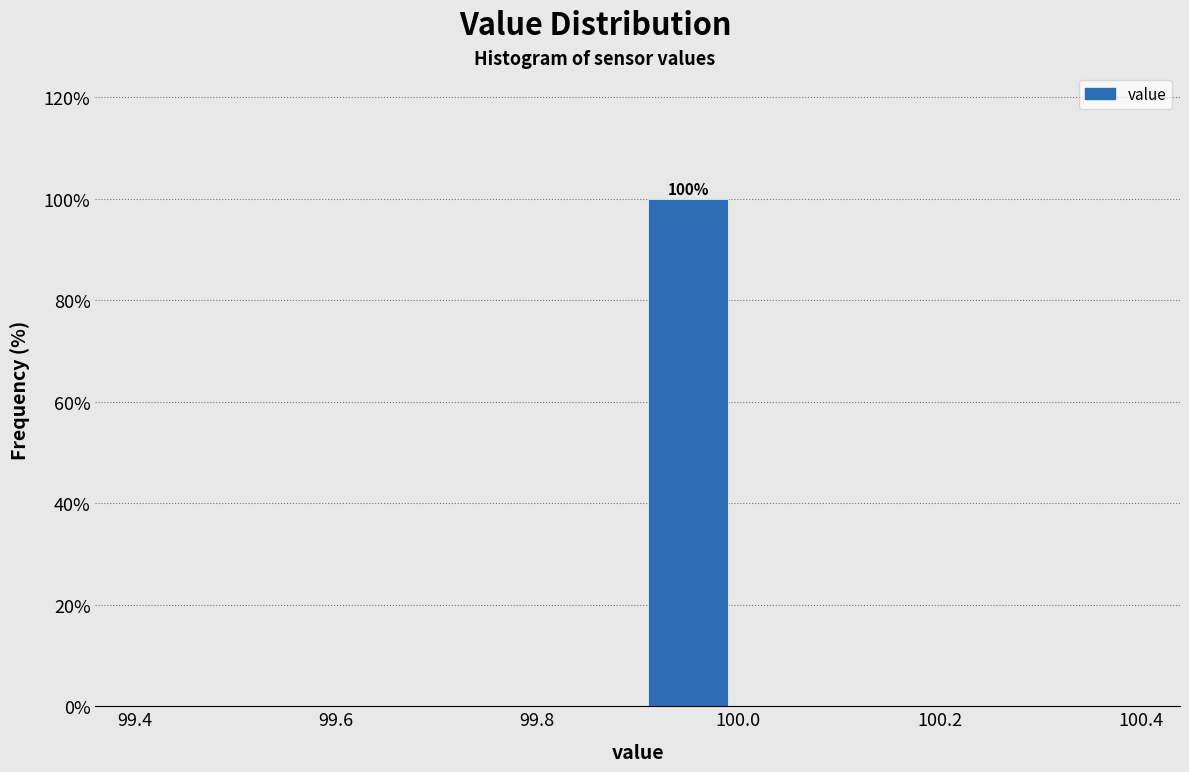

Which range on the x-axis has the tallest bar?

99.9 to 100.0